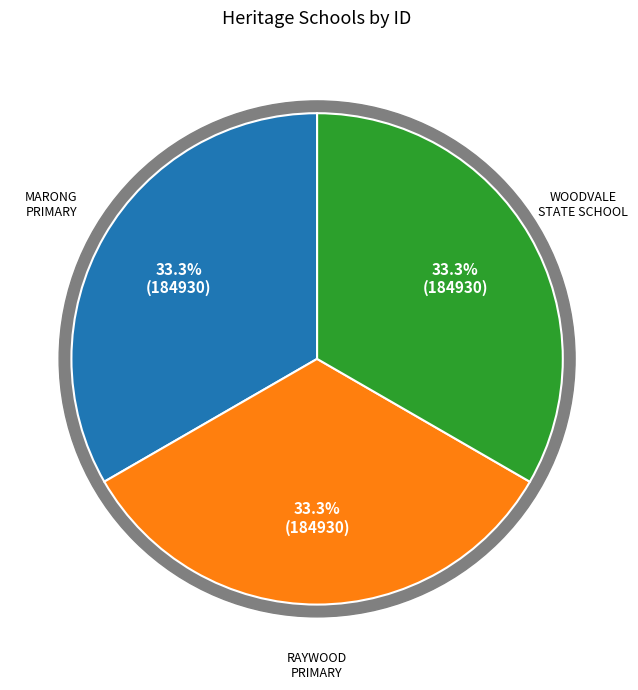

Is there any slice that represents more than half of the pie?

No